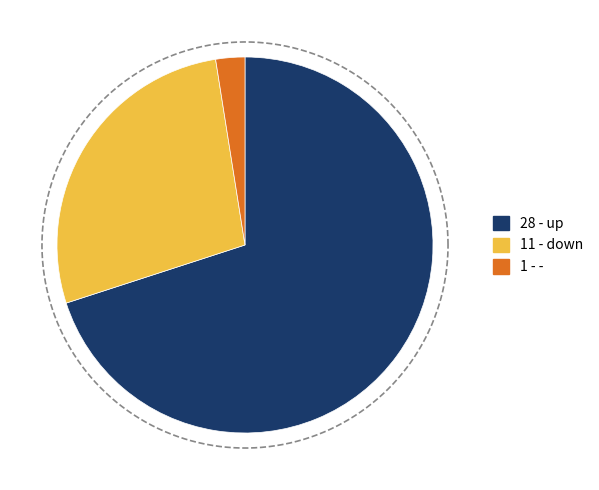

Which slice is the largest?

up